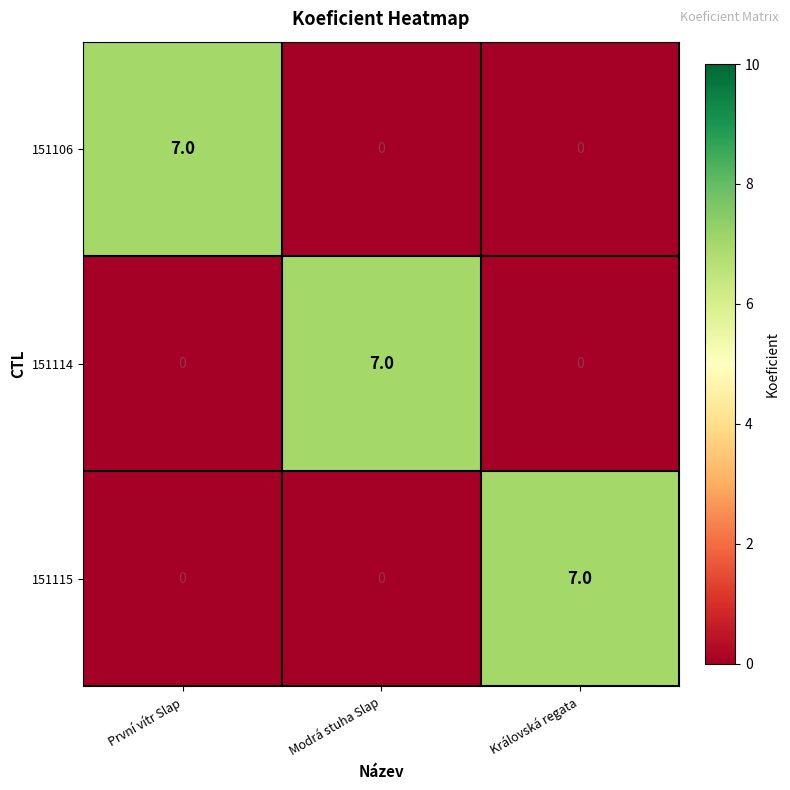

What is the greatest value displayed?

7